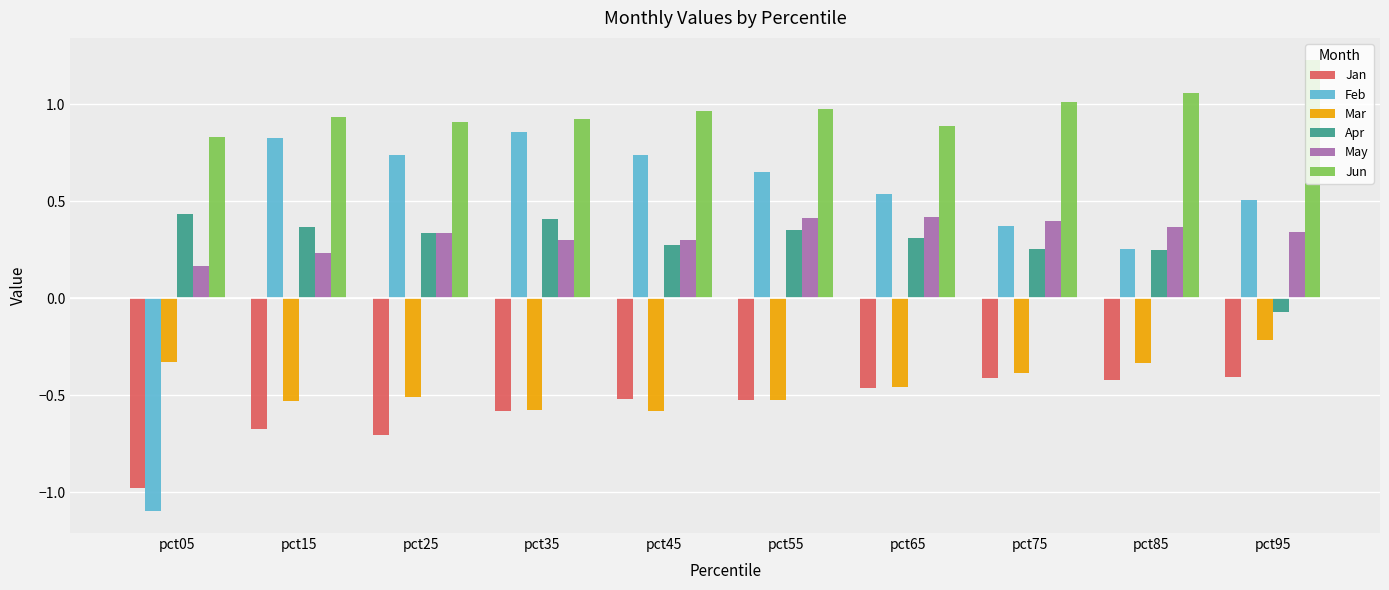

What is the sum of all Feb values?

4.4